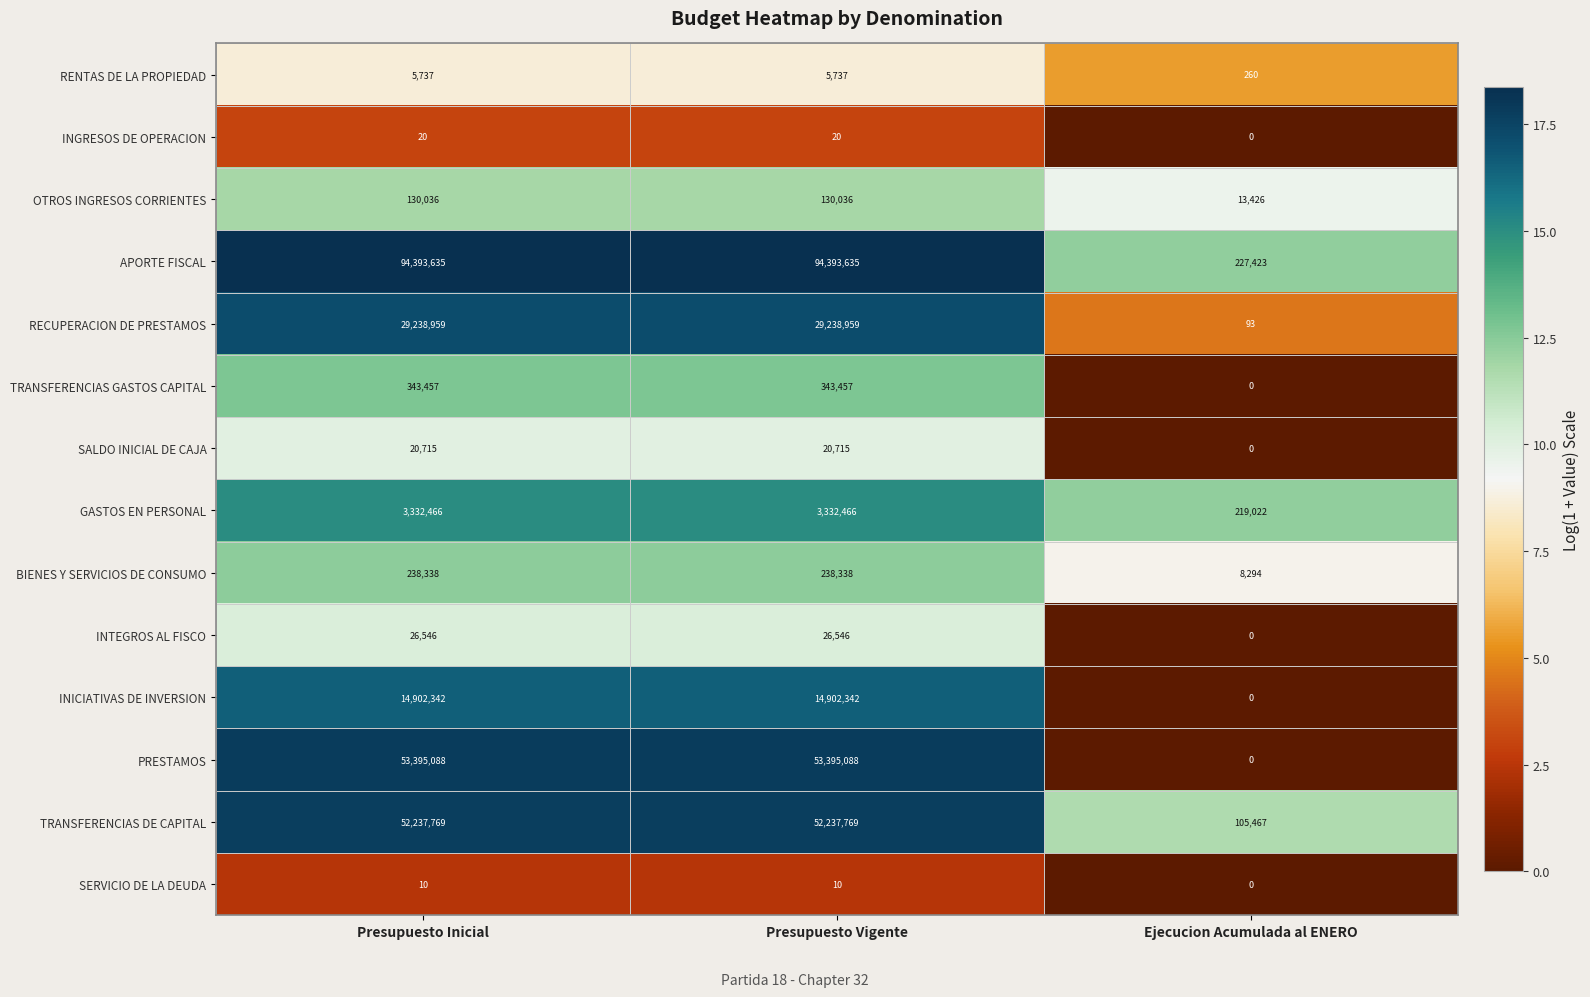

How many distinct data groups are displayed?

14